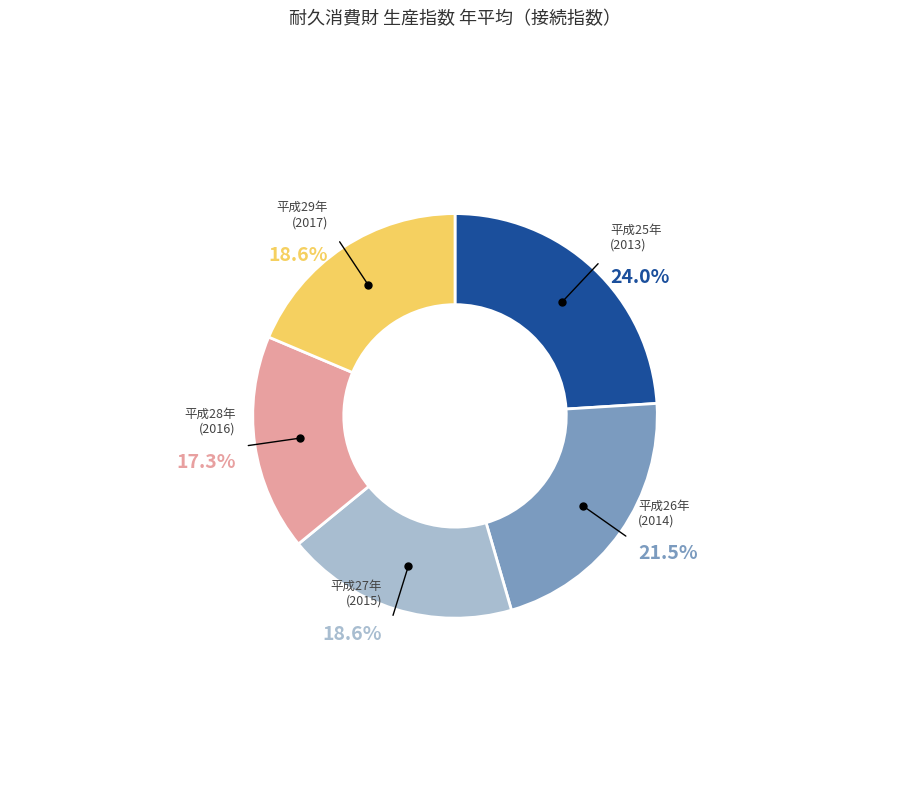

What is the smallest slice in the pie chart?

平成28年 (2016)